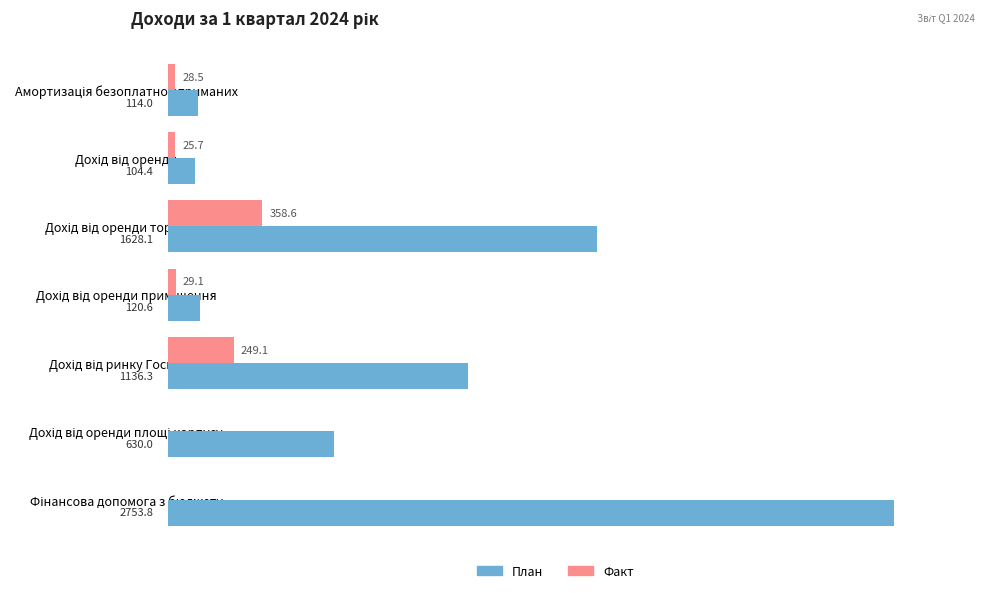

Which series has the largest total across all categories?

План